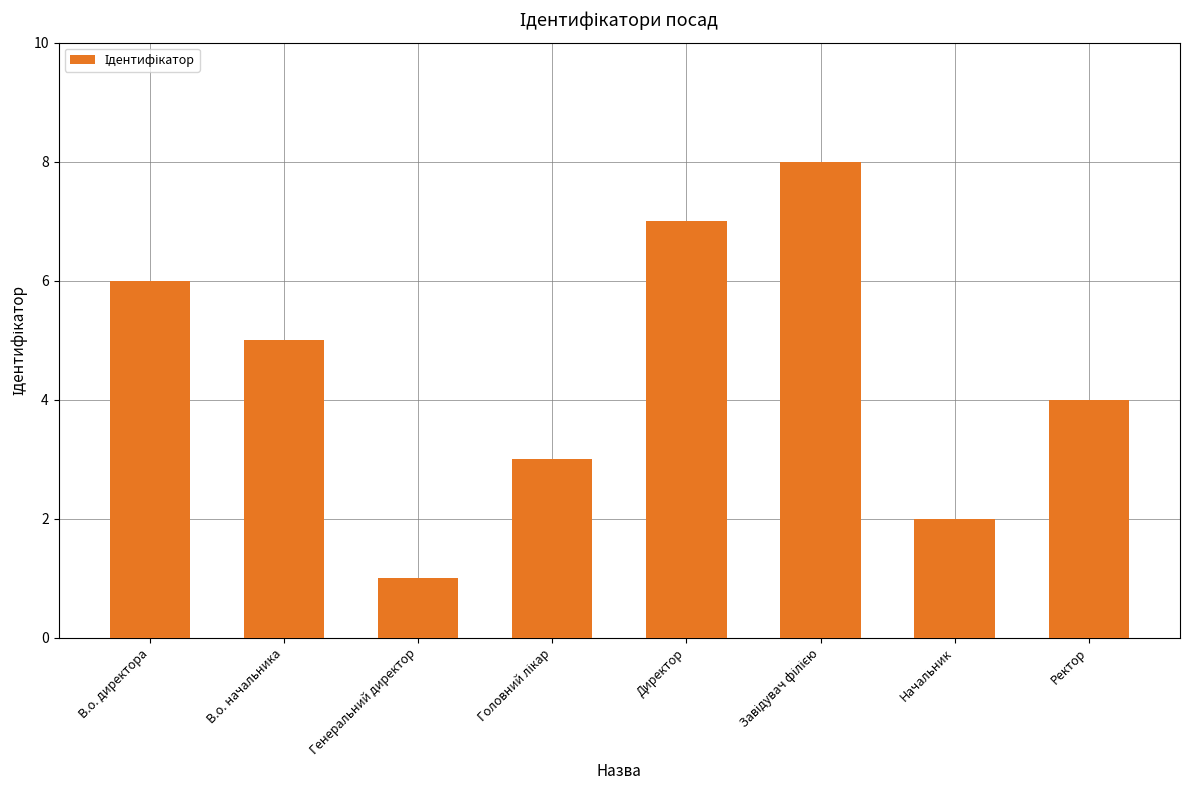

What is the ratio of the value at Ректор to the value at Генеральний директор?

4.0